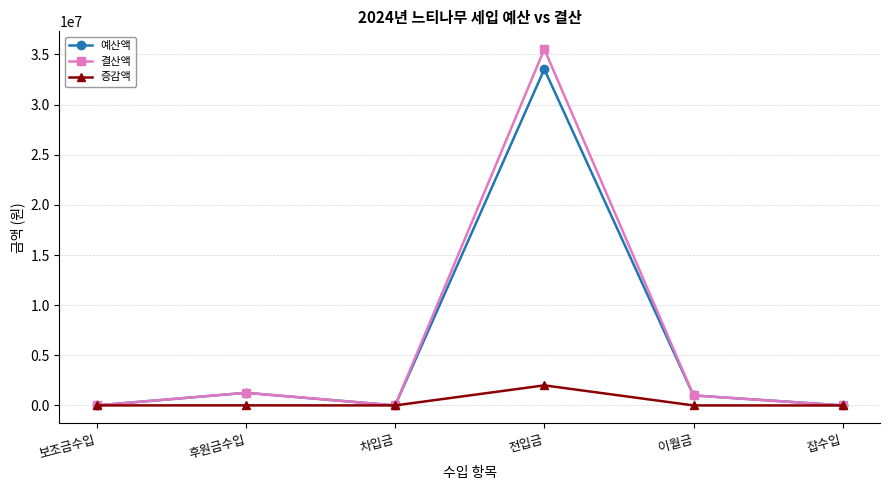

At which label does 증감액 reach its peak?

전입금